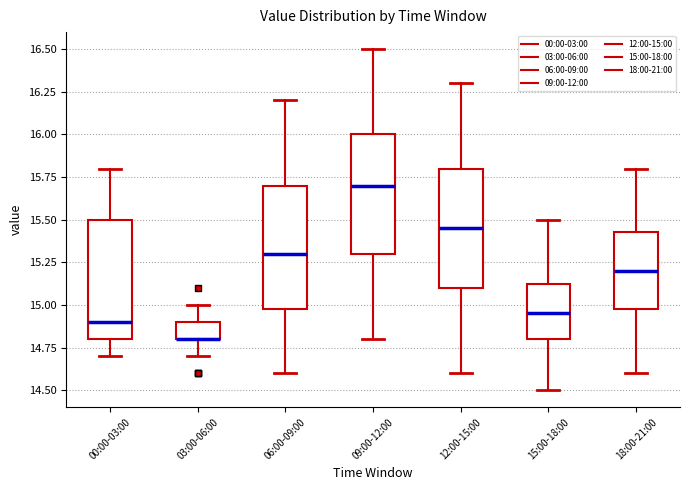

Reading left to right, transcribe this box plot: for each box, give where its median line is, the range the box spans, and where its two whiskers end, as read against the y-axis. The values are not printed on the chart, so give them approximately, as read against the axis.

00:00-03:00: median 14.90, box 14.80 to 15.50, whiskers 14.70 to 15.80
03:00-06:00: median 14.80 (drawn on the box's lower edge), box 14.80 to 14.90, whiskers 14.70 to 15.00
06:00-09:00: median 15.30, box 15.00 to 15.70, whiskers 14.60 to 16.20
09:00-12:00: median 15.70, box 15.30 to 16.00, whiskers 14.80 to 16.50
12:00-15:00: median 15.45, box 15.10 to 15.80, whiskers 14.60 to 16.30
15:00-18:00: median 14.95, box 14.80 to 15.15, whiskers 14.50 to 15.50
18:00-21:00: median 15.20, box 15.00 to 15.45, whiskers 14.60 to 15.80